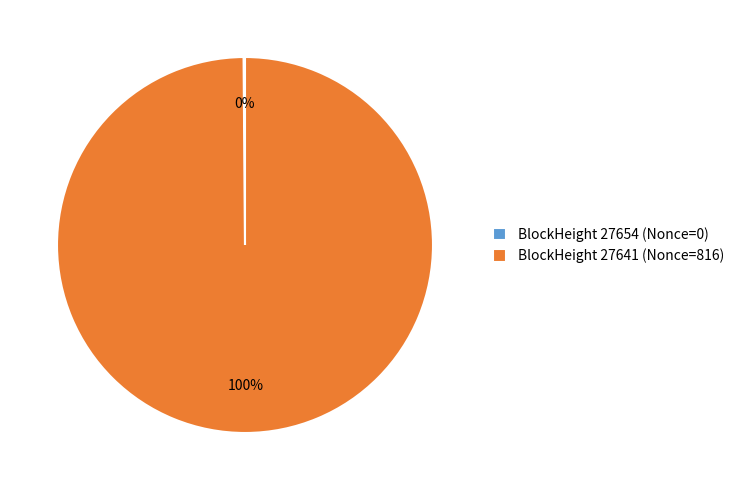

Is there a majority slice in this chart?

Yes